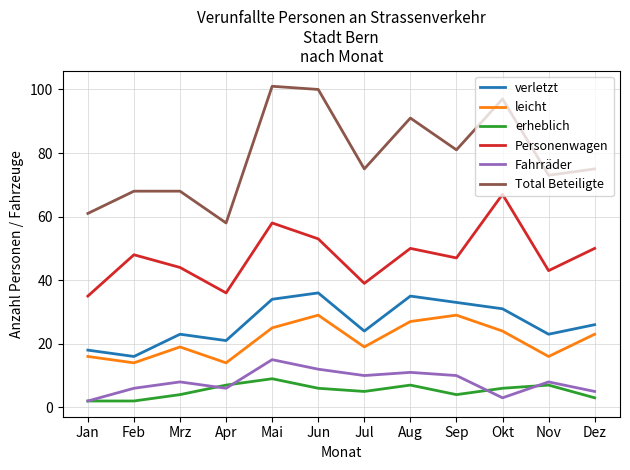

Reading left to right, list all the values displayed in this chart.

verletzt: Jan=18	Feb=16	Mrz=23	Apr=21	Mai=34	Jun=36	Jul=24	Aug=35	Sep=33	Okt=31	Nov=23	Dez=26
leicht: Jan=16	Feb=14	Mrz=19	Apr=14	Mai=25	Jun=29	Jul=19	Aug=27	Sep=29	Okt=24	Nov=16	Dez=23
erheblich: Jan=2	Feb=2	Mrz=4	Apr=7	Mai=9	Jun=6	Jul=5	Aug=7	Sep=4	Okt=6	Nov=7	Dez=3
Personenwagen: Jan=35	Feb=48	Mrz=44	Apr=36	Mai=58	Jun=53	Jul=39	Aug=50	Sep=47	Okt=67	Nov=43	Dez=50
Fahrräder: Jan=2	Feb=6	Mrz=8	Apr=6	Mai=15	Jun=12	Jul=10	Aug=11	Sep=10	Okt=3	Nov=8	Dez=5
Total Beteiligte: Jan=61	Feb=68	Mrz=68	Apr=58	Mai=101	Jun=100	Jul=75	Aug=91	Sep=81	Okt=97	Nov=73	Dez=75